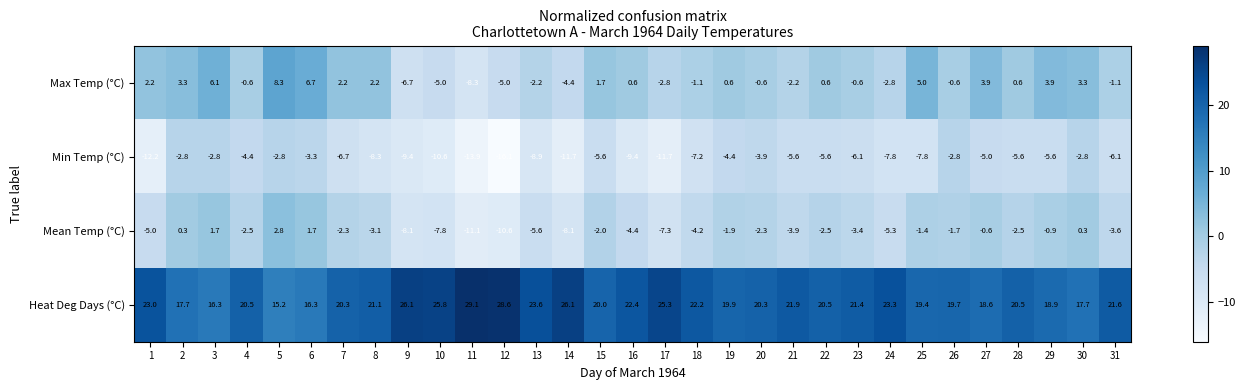

What is the difference between the Mean Temp (°C) values at 26 and 11?

9.4